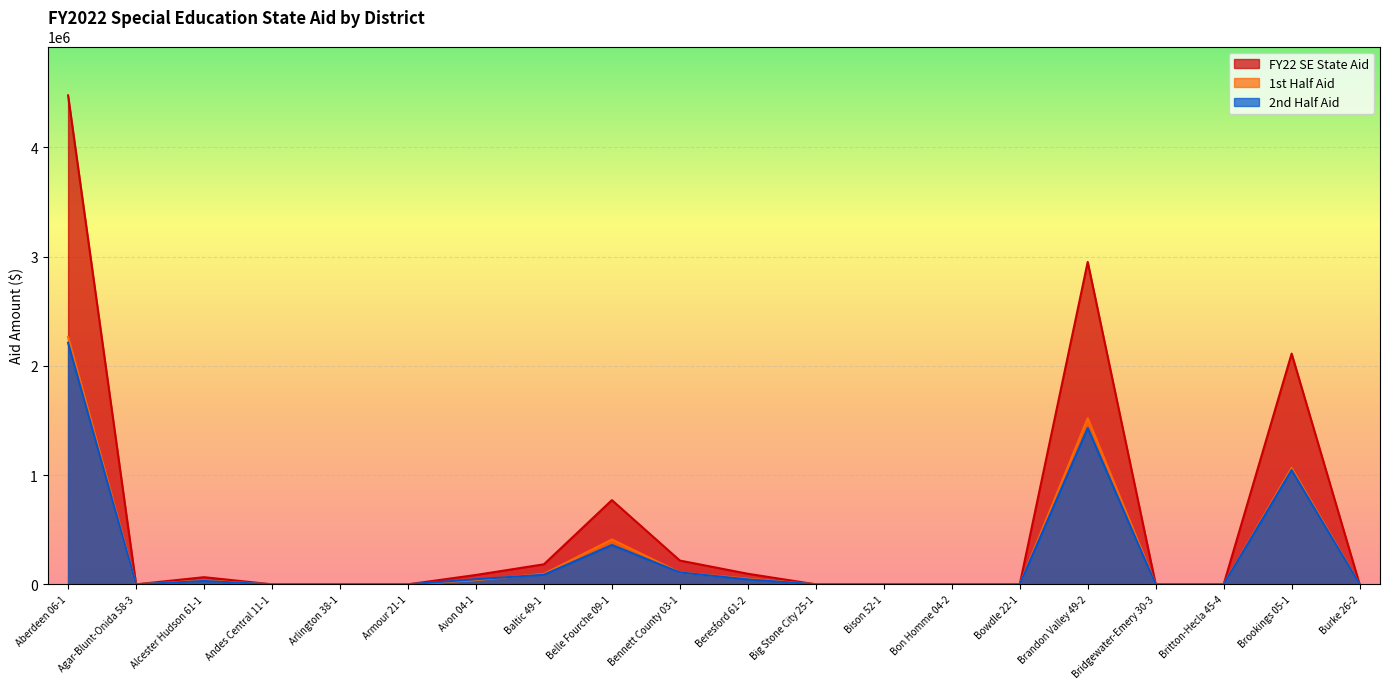

How many values in the 1st Half Aid series exceed 0?

9